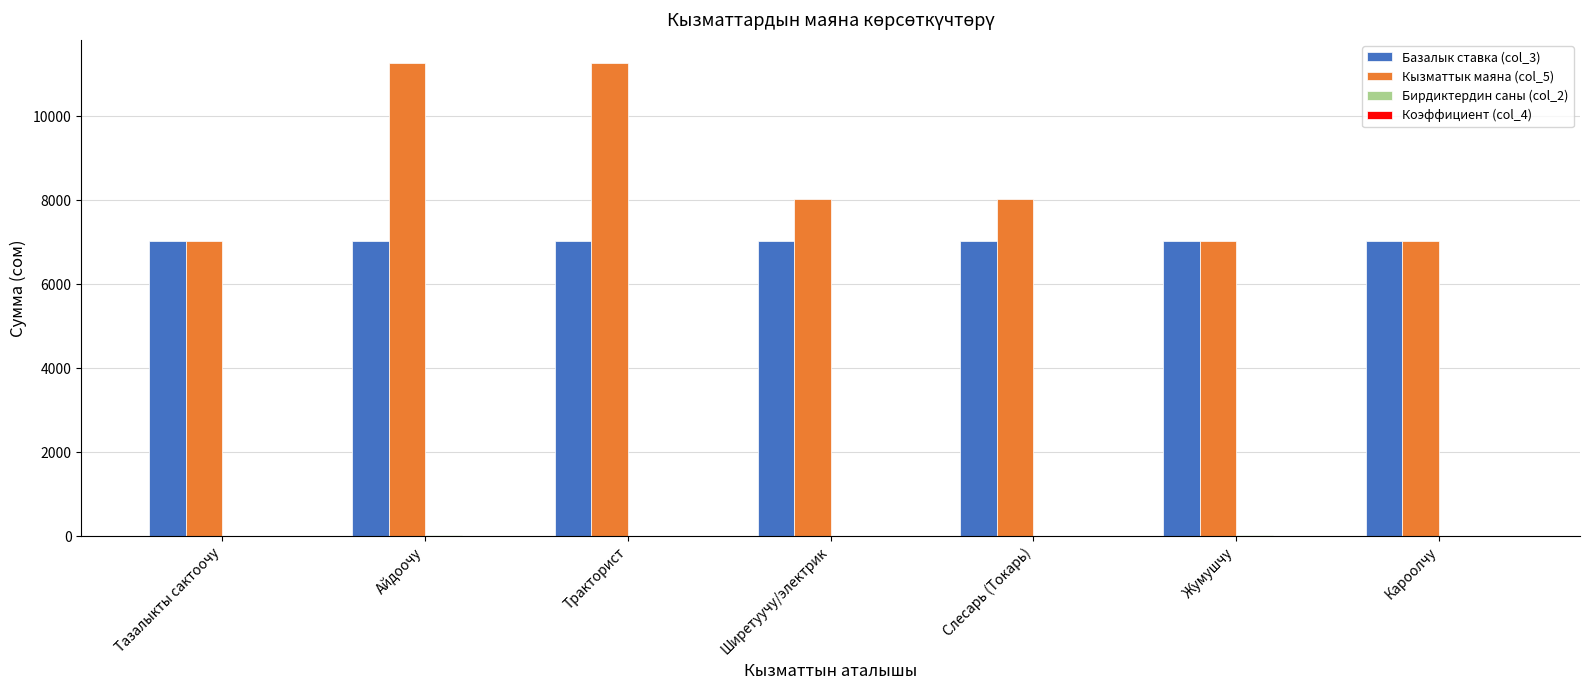

True or false: Базалык ставка (col_3) has a value of 10623.1 at Ширетуучу/электрик.

False